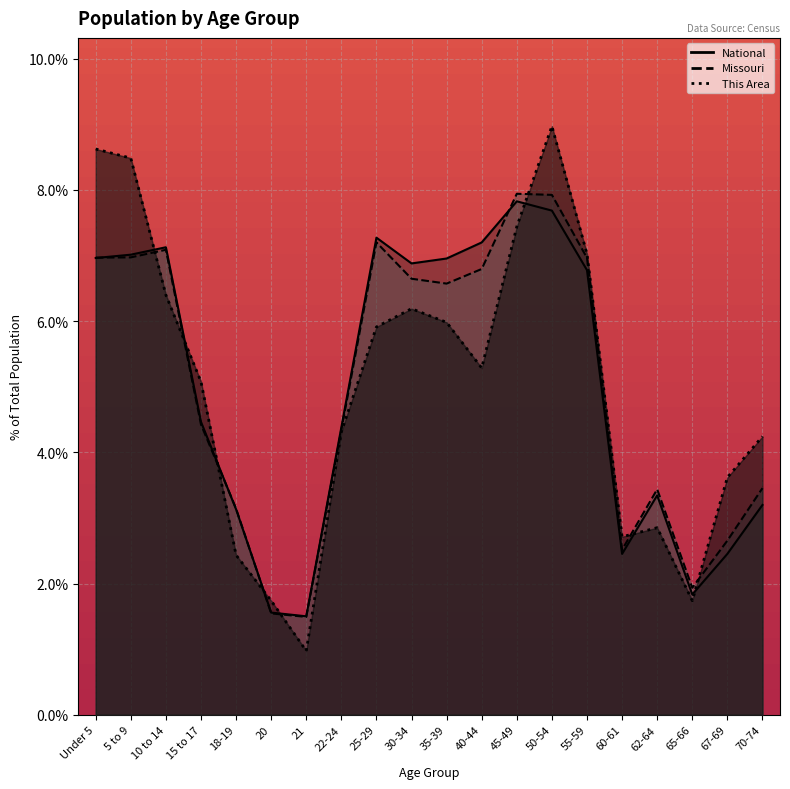

True or false: Missouri has more than 1 points higher than both neighbors.

True